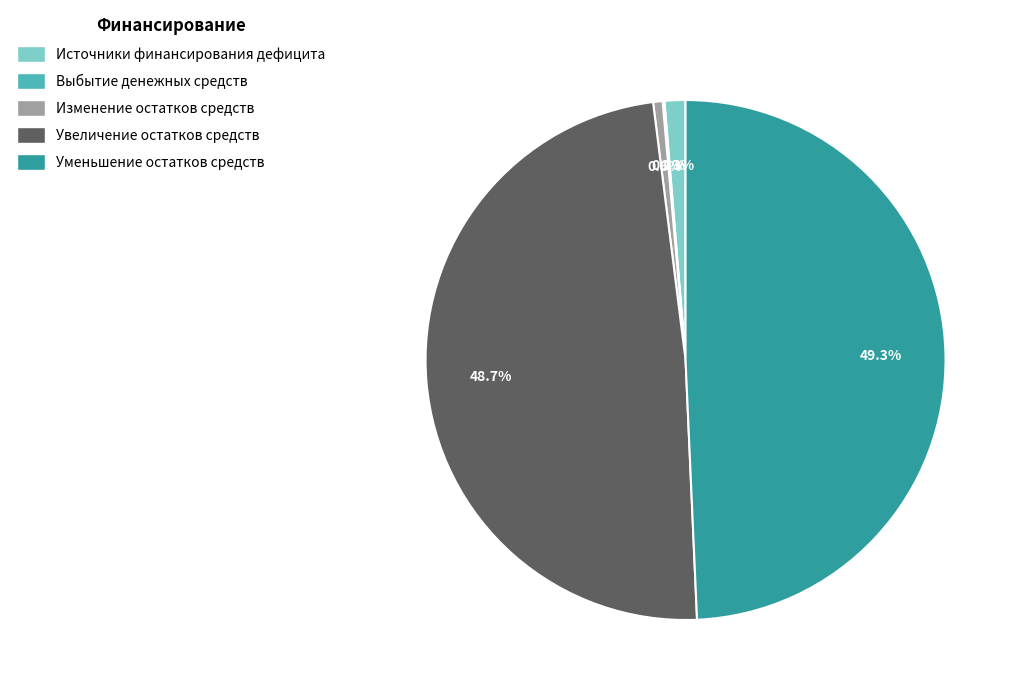

The Уменьшение остатков средств slice represents 49% of the pie. True or false?

True